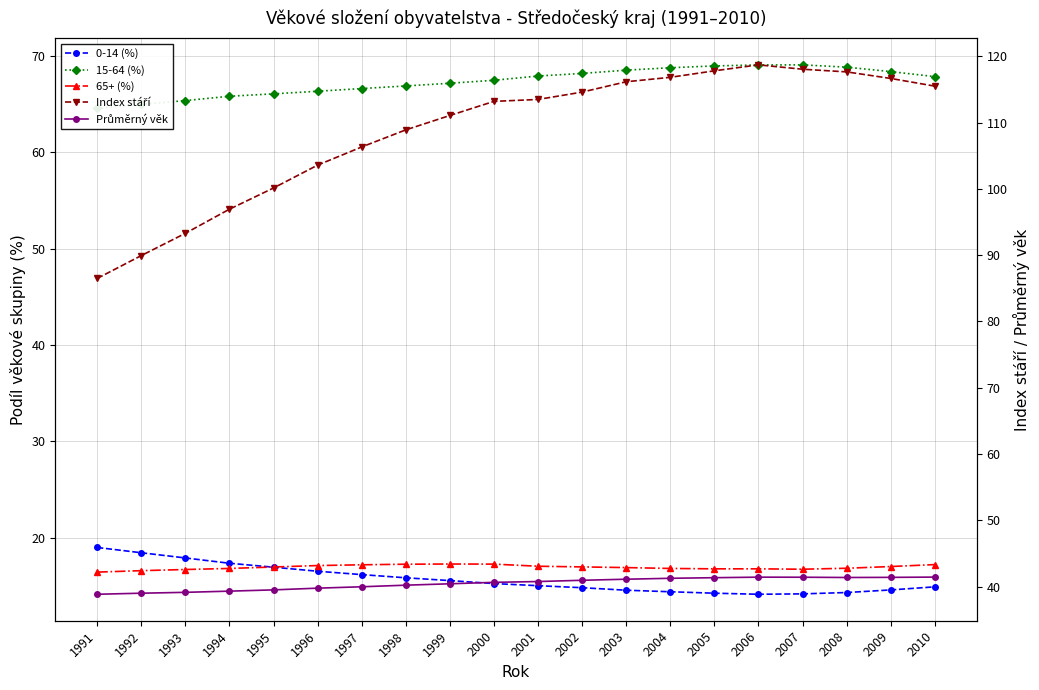

What is the value of the 15-64 (%) point at the 10th from the left?

67.5